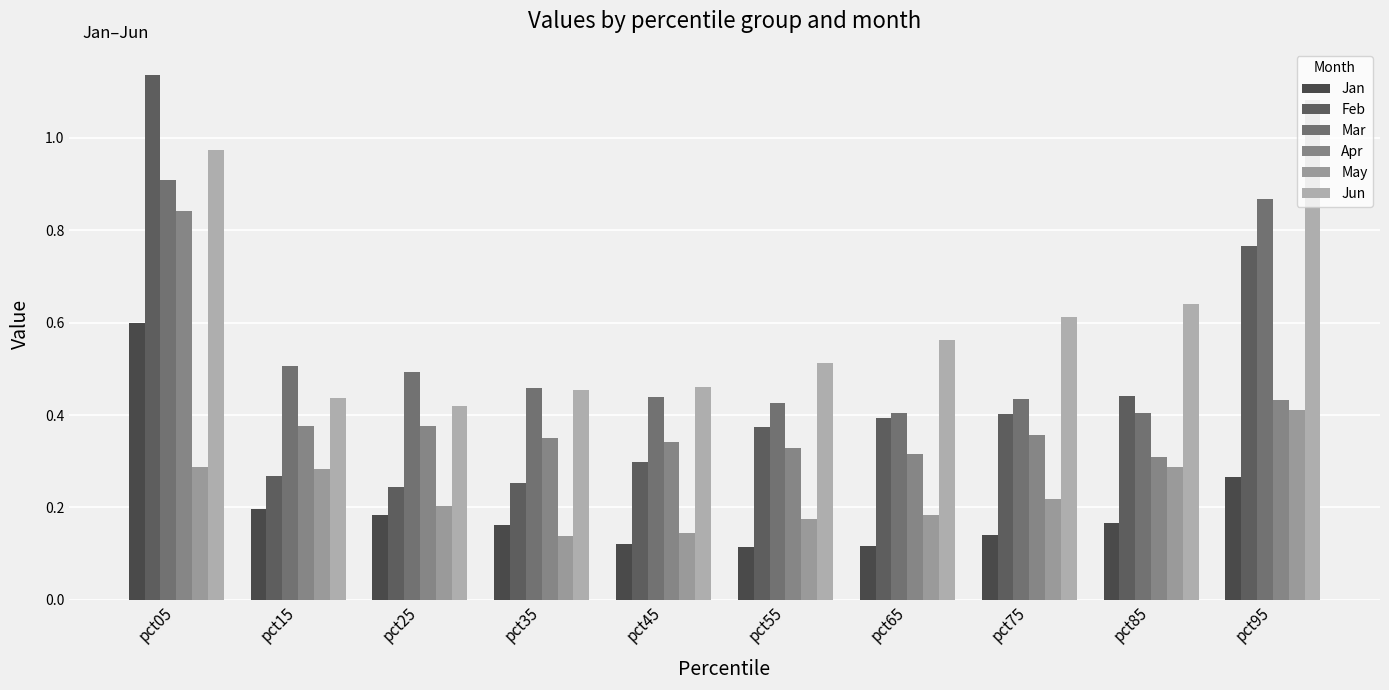

How many data points does each series have?

10